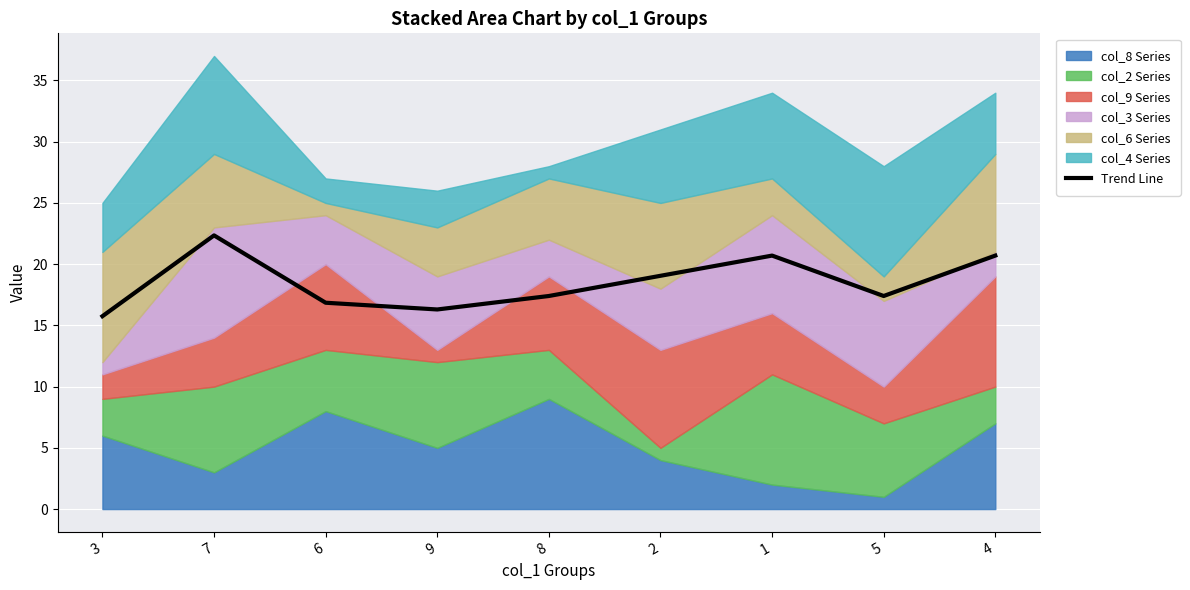

Reading left to right, extract all data points from this chart.

15.8	22.4	16.9	16.3	17.4	19.1	20.7	17.4	20.7